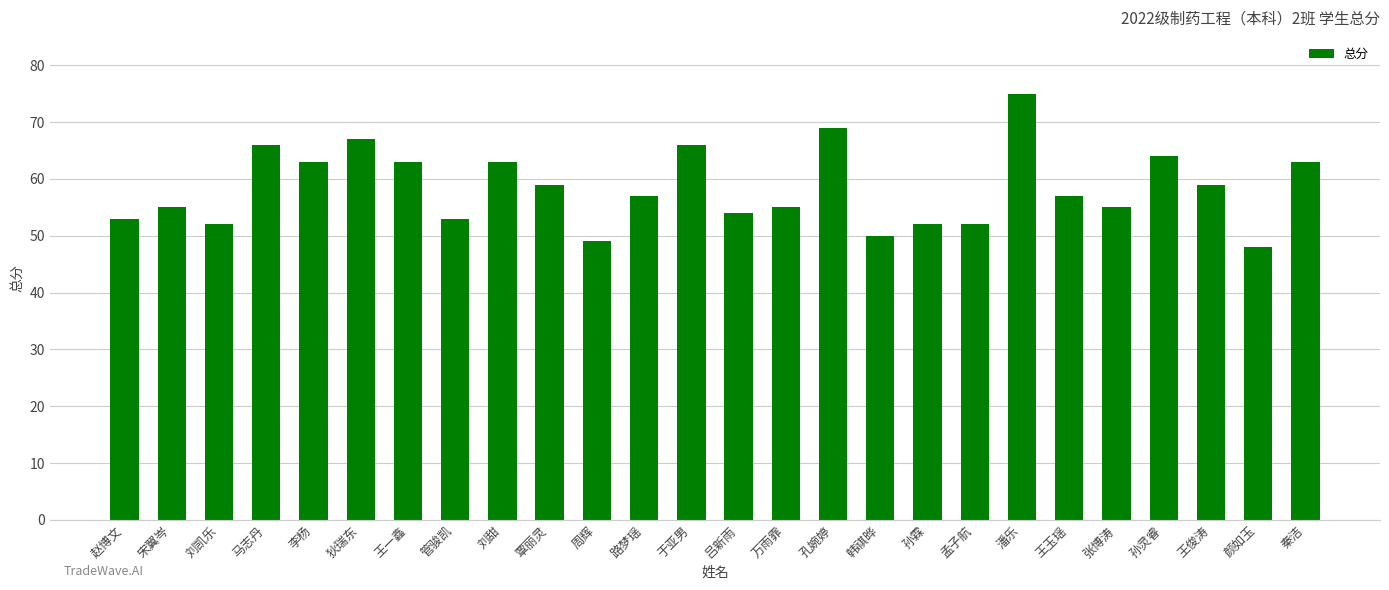

Does the chart contain stacked bars?

No